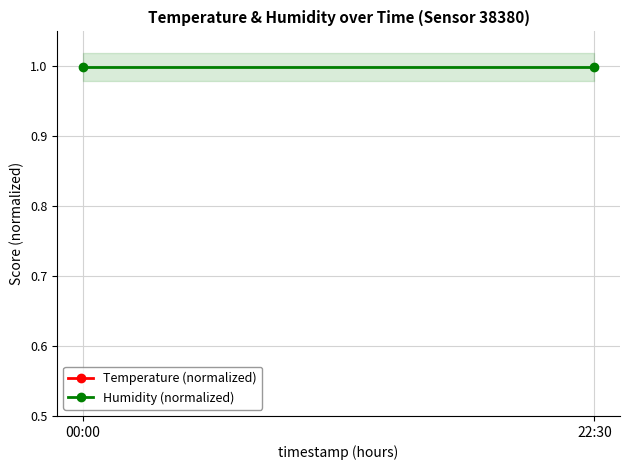

List the labels in order of Temperature (normalized) value, smallest first.

22:30, 00:00